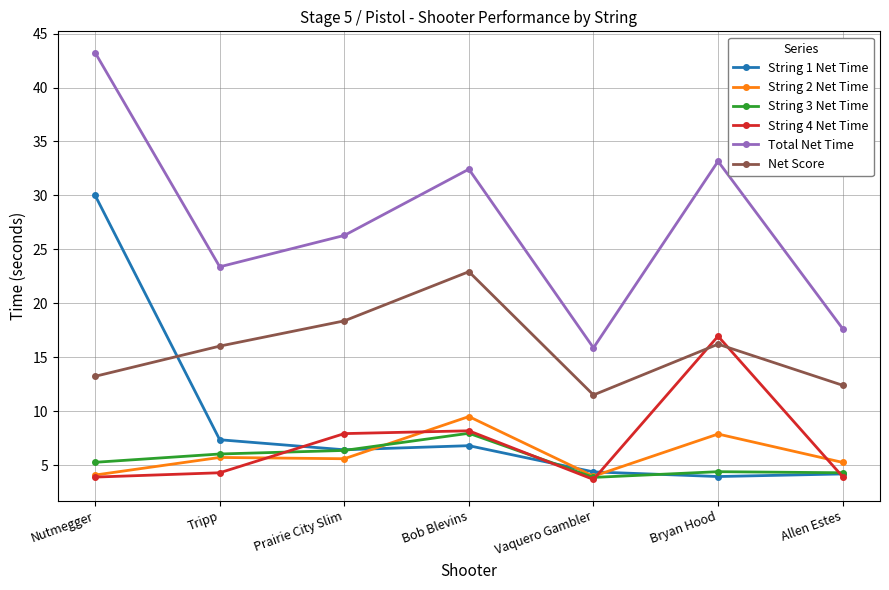

What is the label of the 3rd point from the left?

Prairie City Slim